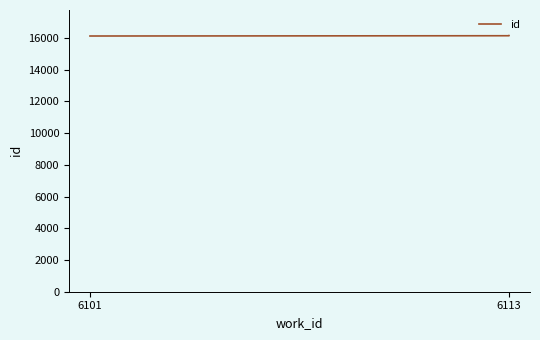

True or false: there are more than 2 points higher than both neighbors.

False